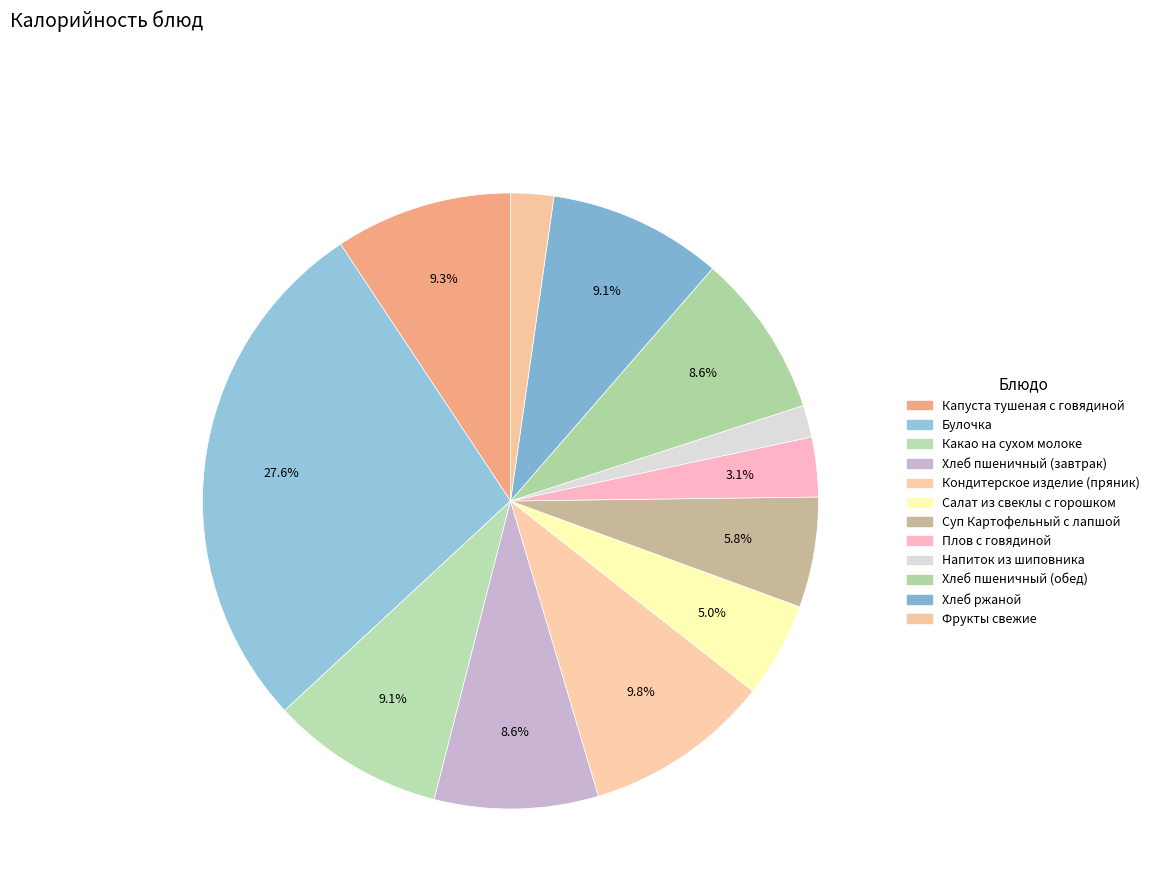

How many slices are in this pie chart?

12